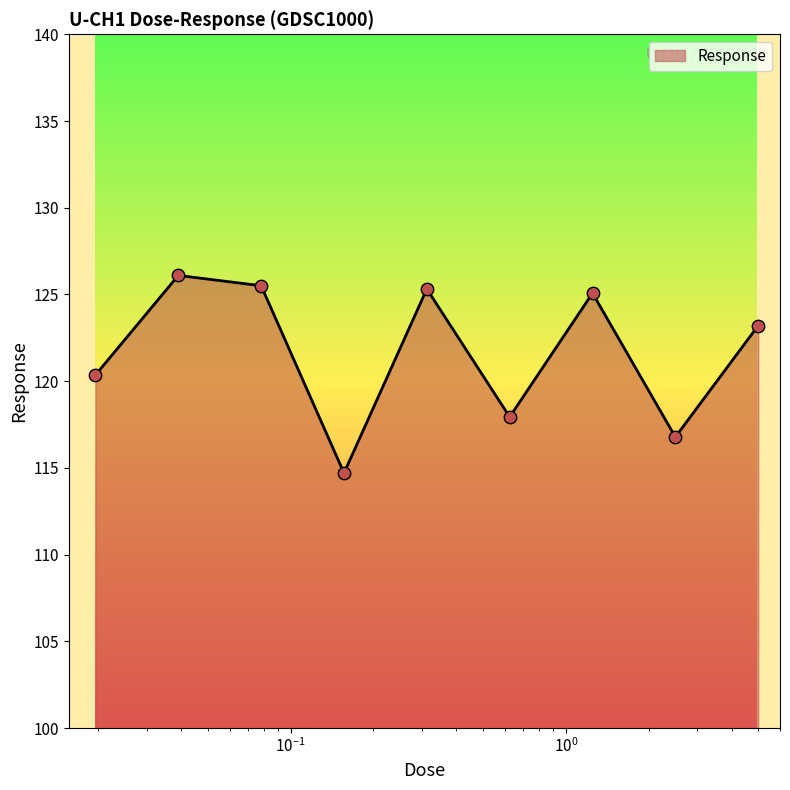

What is the difference between the maximum and minimum values?

11.4